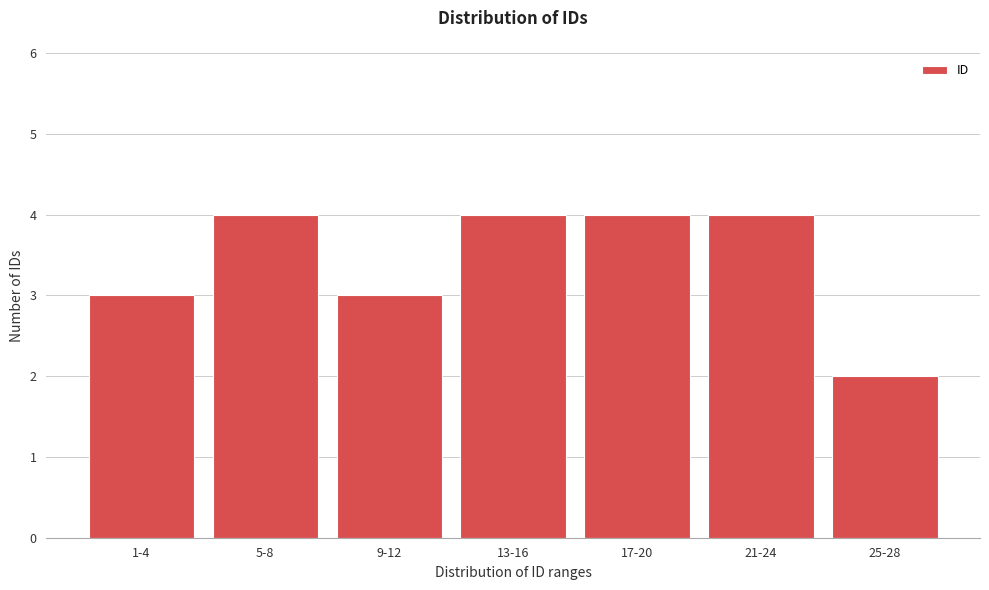

Reading right to left, extract all data points from this chart.

25-28=2	21-24=4	17-20=4	13-16=4	9-12=3	5-8=4	1-4=3